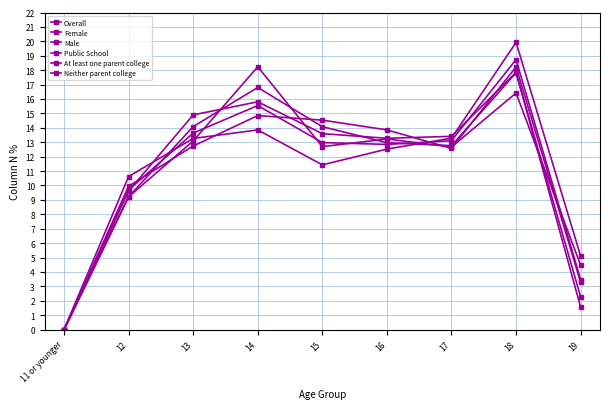

How many data points in Male are less than 12?

3